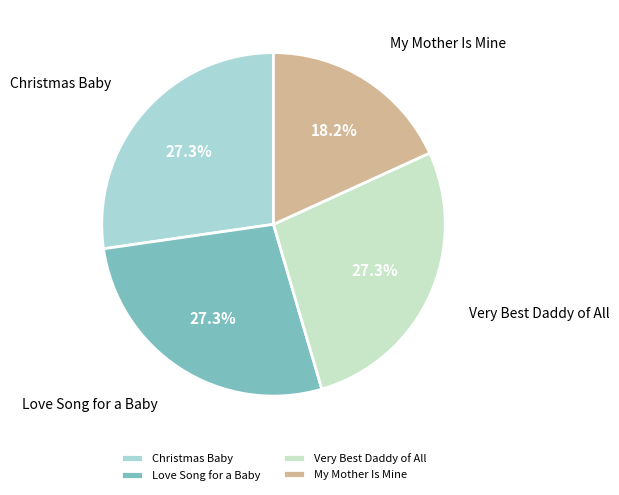

To the nearest percent, what is the average slice percentage?

25%